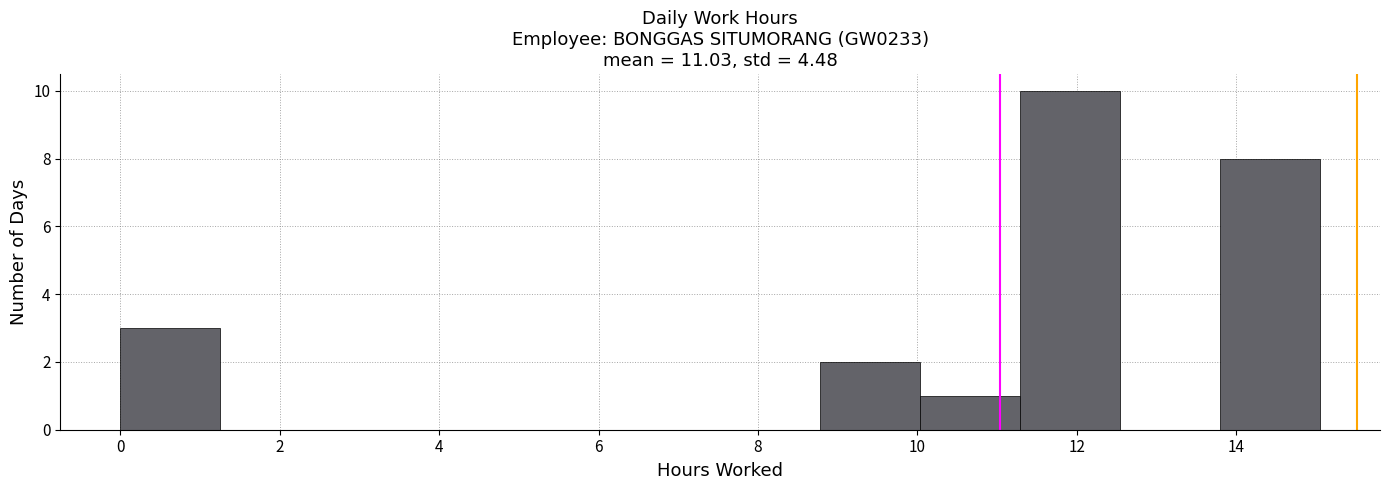

Over which range of the x-axis is the bar tallest?

11.2 to 12.6